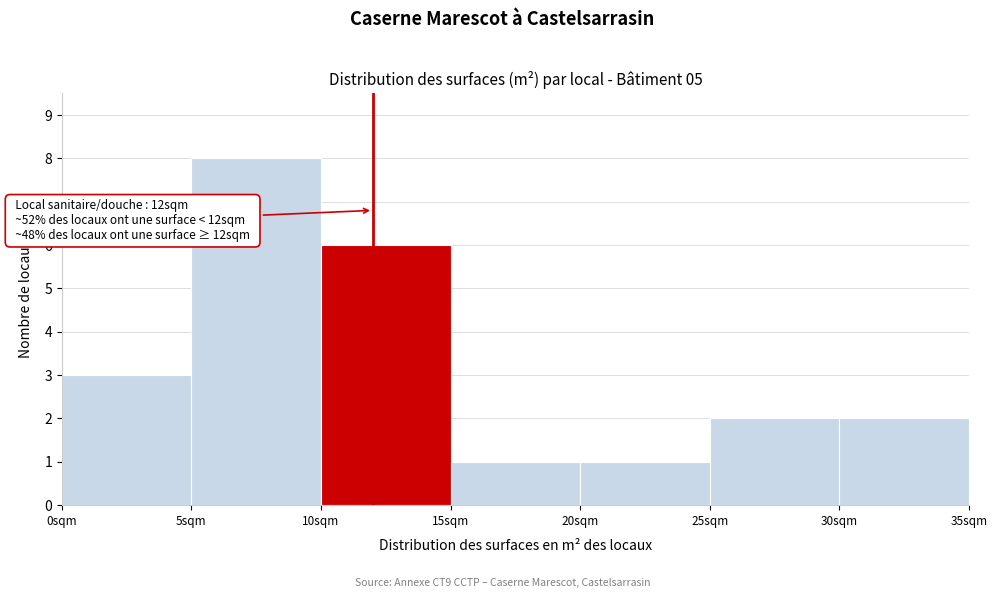

Over which range of the x-axis is the bar tallest?

5 to 10